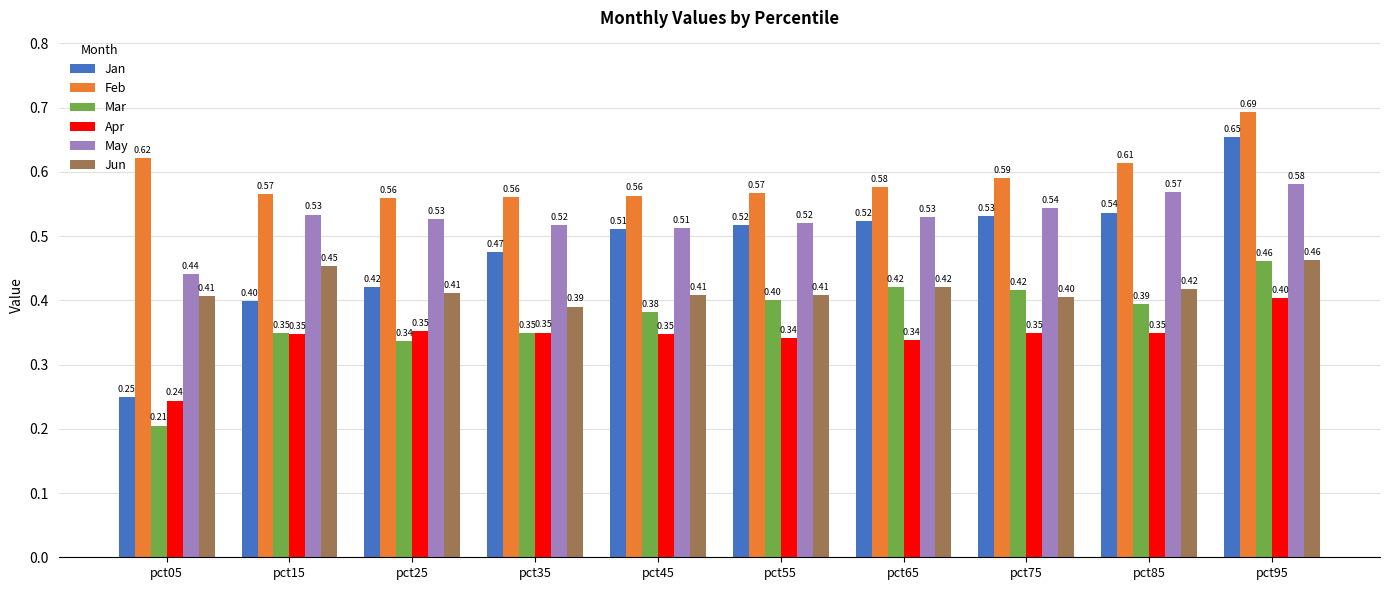

What is the total value across all series at pct55?

2.8